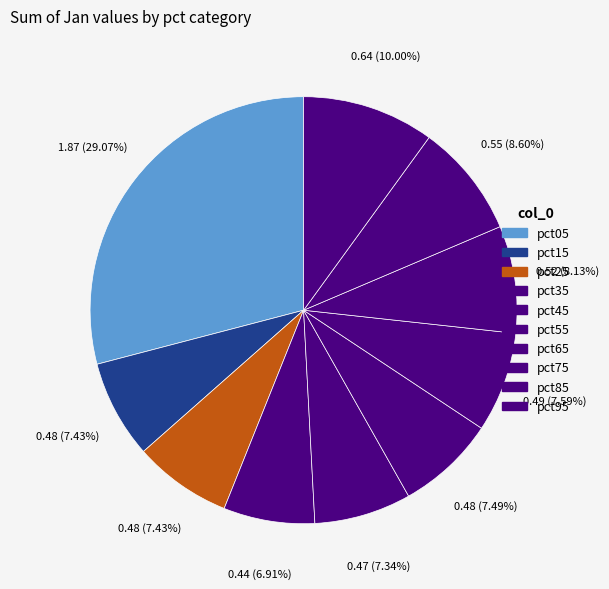

Is it true that pct15 is 1% of the pie?

False